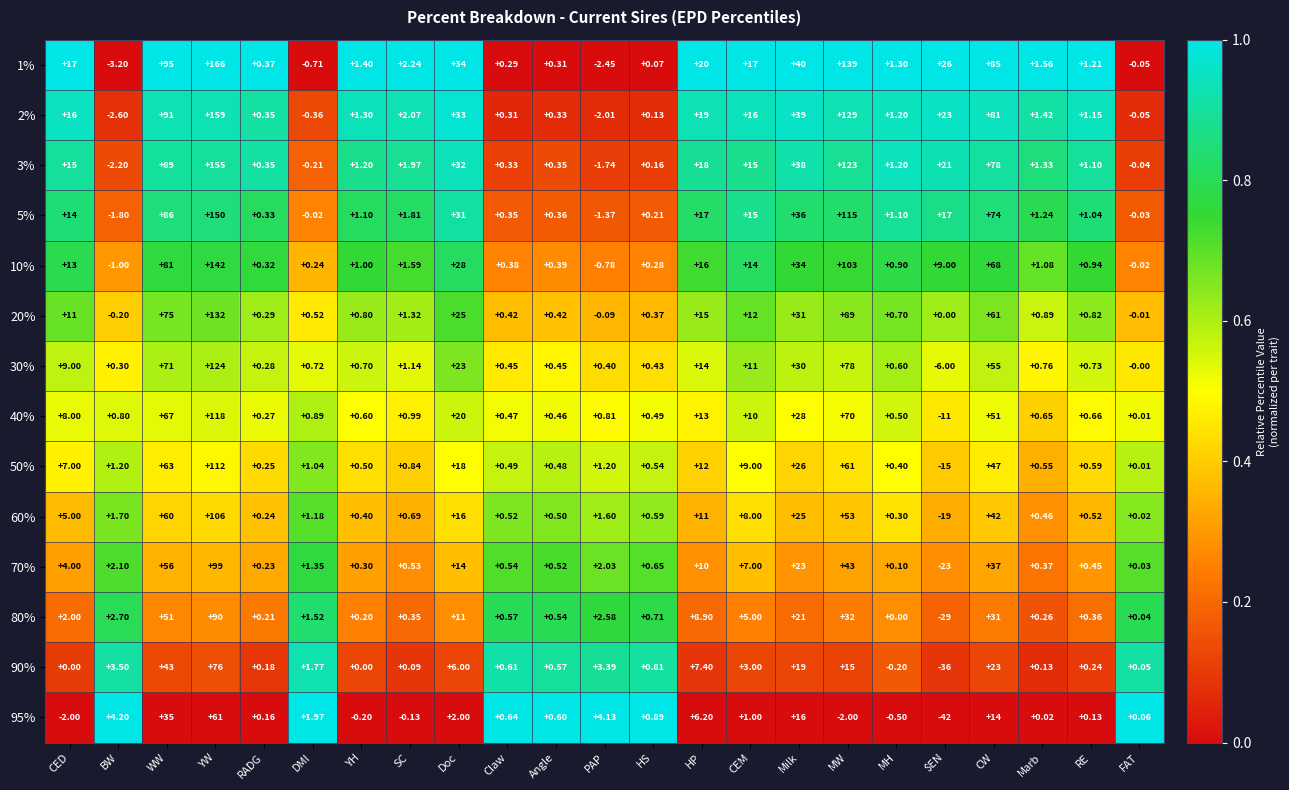

Is the value of 90% at $EN greater than the value of 40% at CED?

No